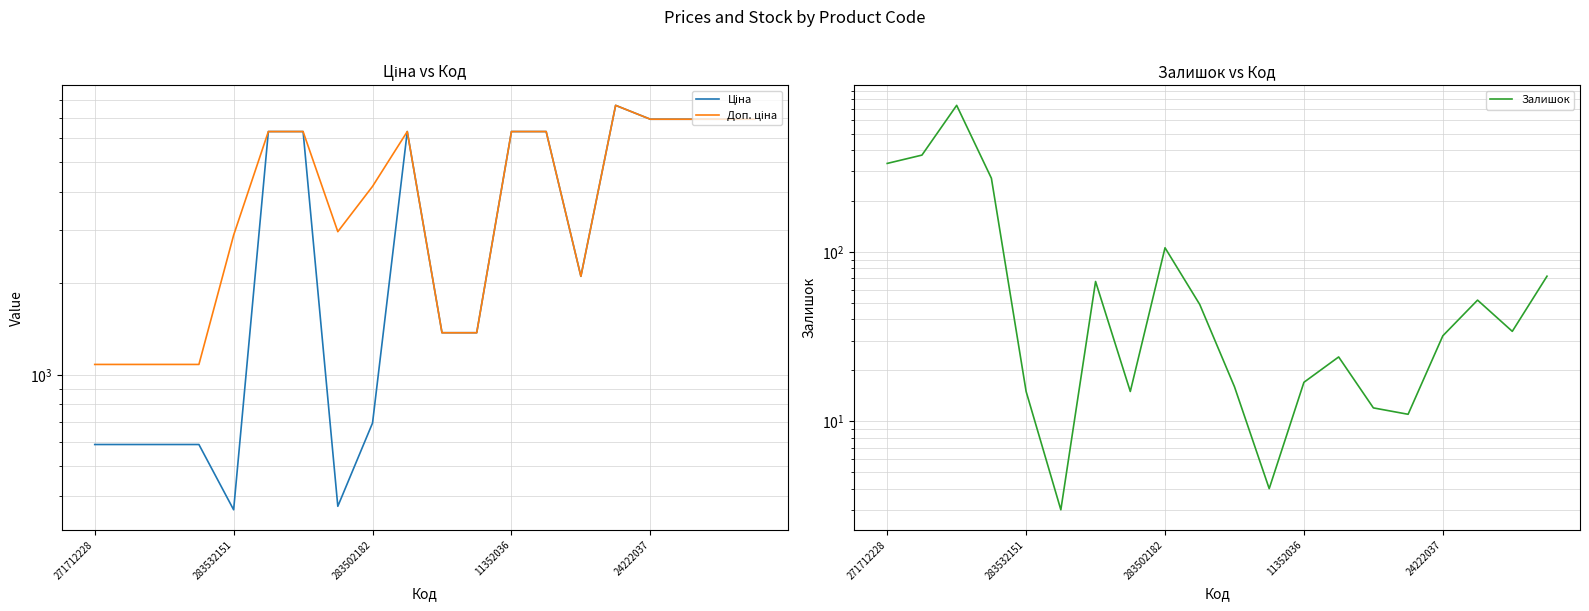

What is the label of the 1st point from the left?

271712228